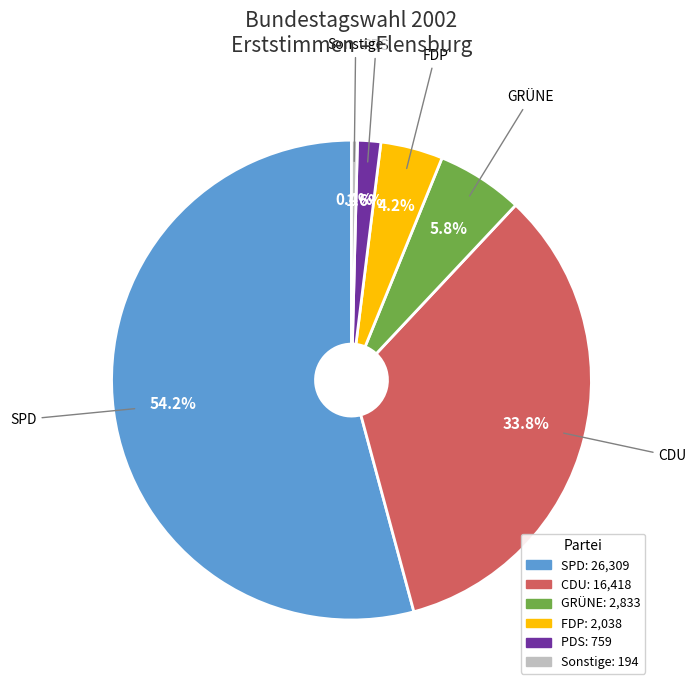

To the nearest percent, what is the average slice percentage?

17%